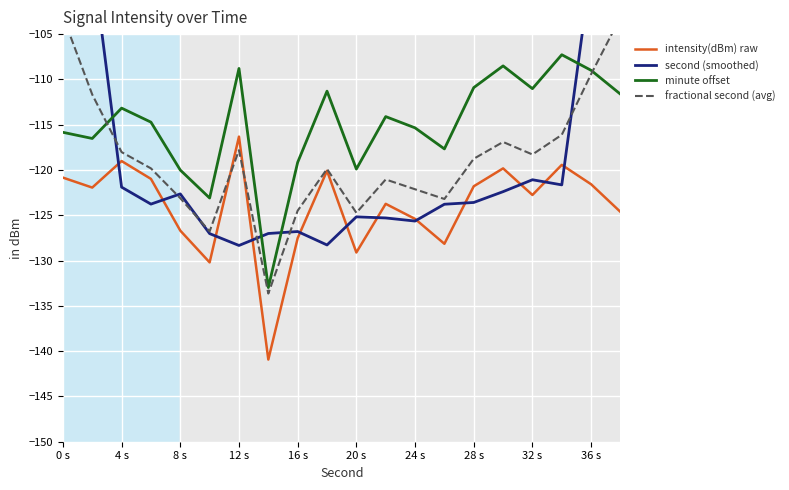

True or false: intensity(dBm) raw has a value of -126.7 at 8 s.

True